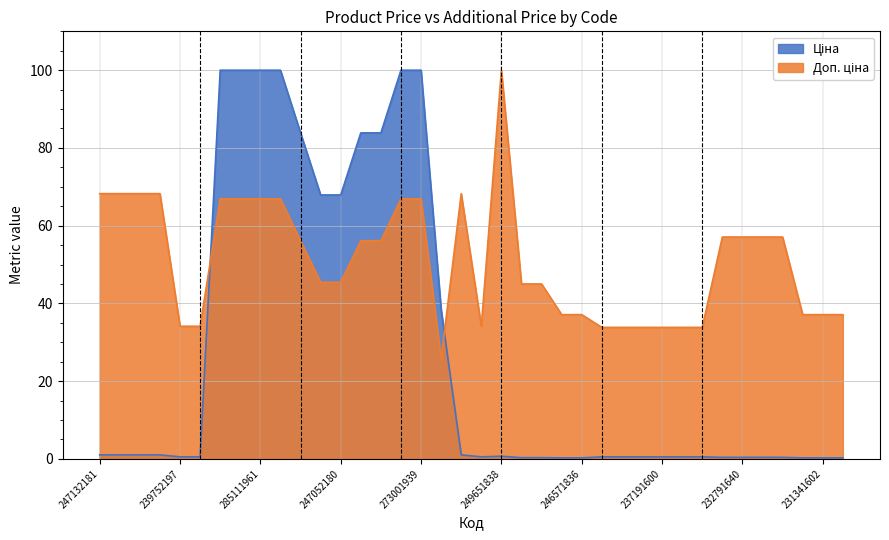

At which category does Доп. ціна reach its first local valley?

200521163